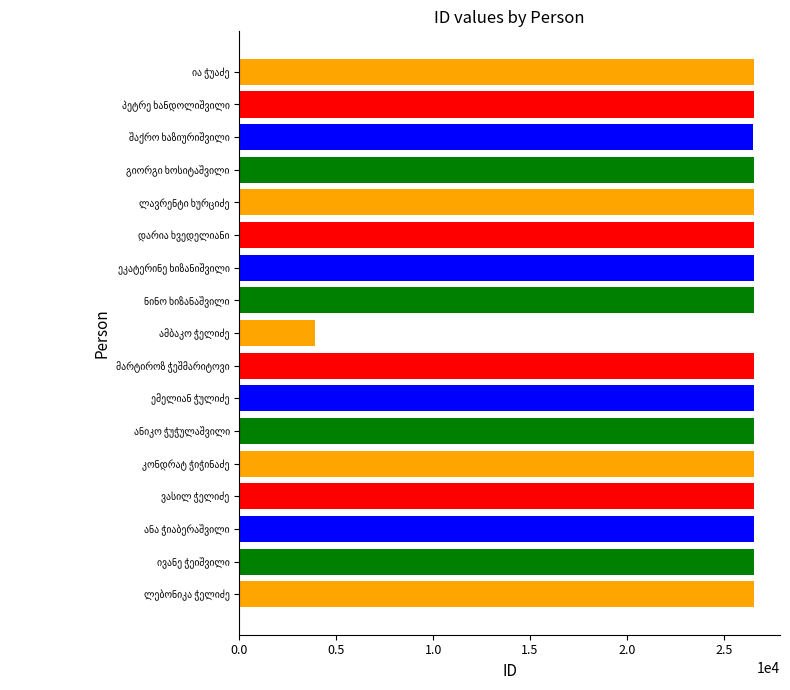

What is the average value?

25228